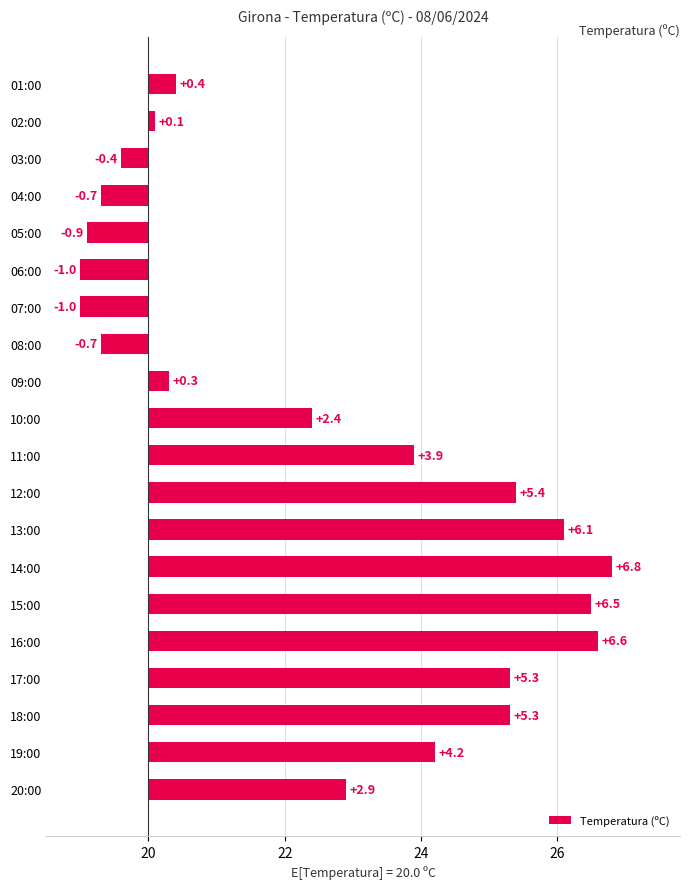

Reading right to left, list all the values displayed in this chart.

0.4	0.1	-0.4	-0.7	-0.9	-1.0	-1.0	-0.7	0.3	2.4	3.9	5.4	6.1	6.8	6.5	6.6	5.3	5.3	4.2	2.9